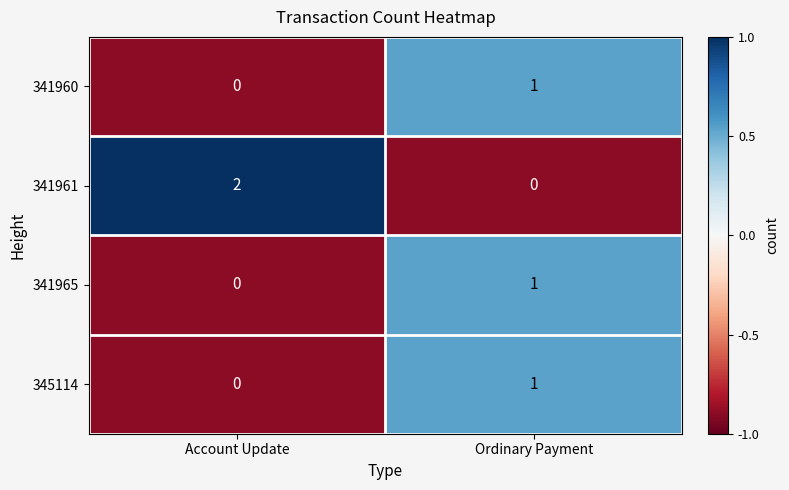

At which label does 341965 reach its peak?

Ordinary Payment